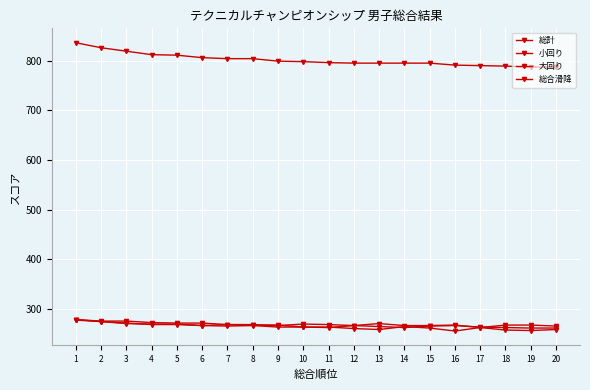

How many lines are shown in the chart?

4